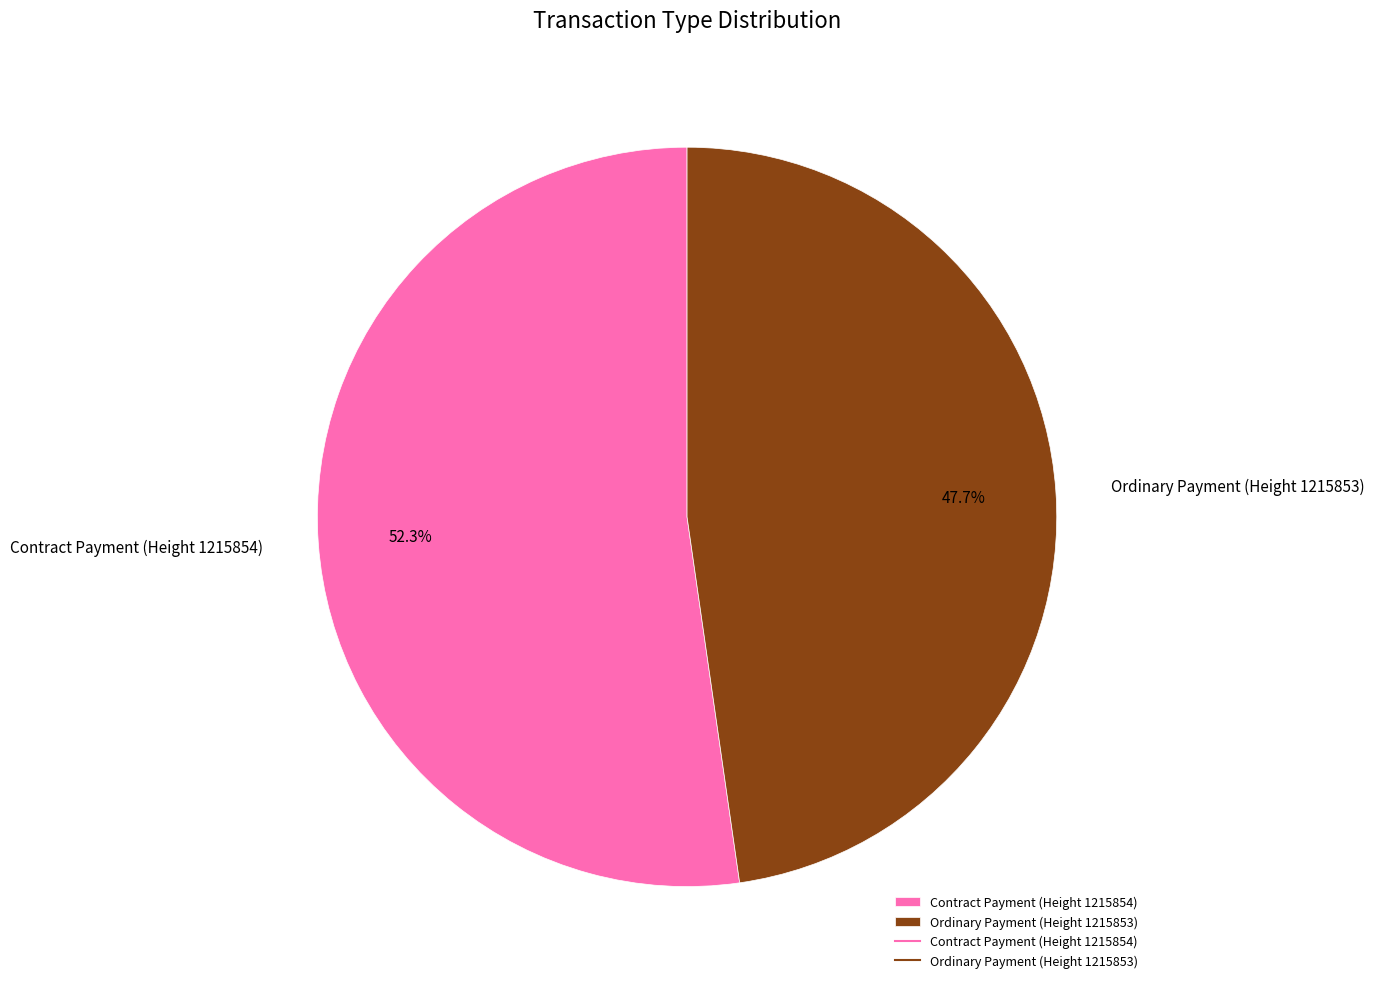

To the nearest percent, what is the difference between the Ordinary Payment (Height 1215853) and Contract Payment (Height 1215854) slice percentages?

5%